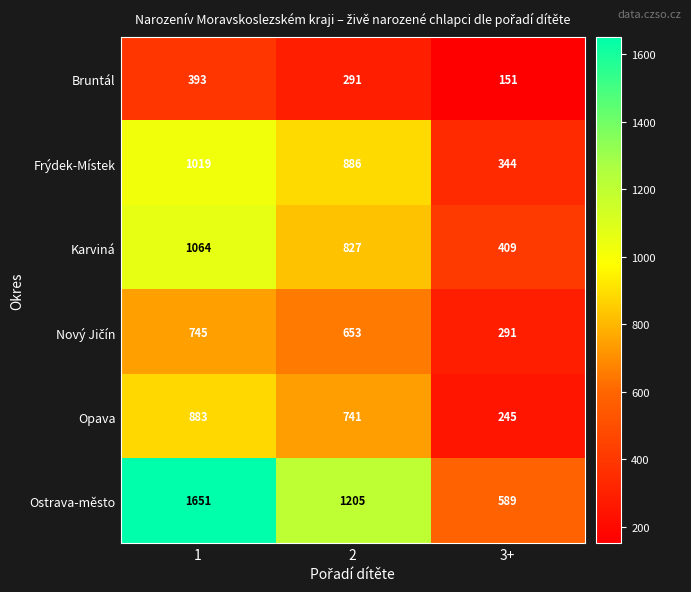

What is the minimum value shown in the chart?

151